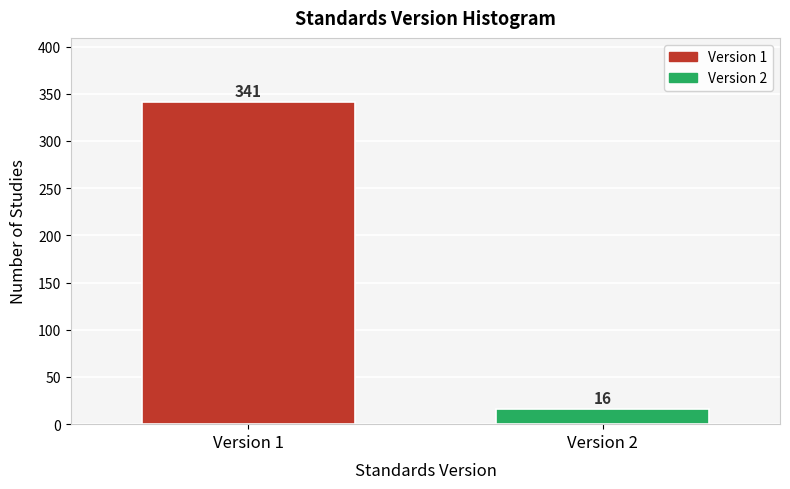

Reading left to right, extract all data points from this chart.

Version 1=341	Version 2=16